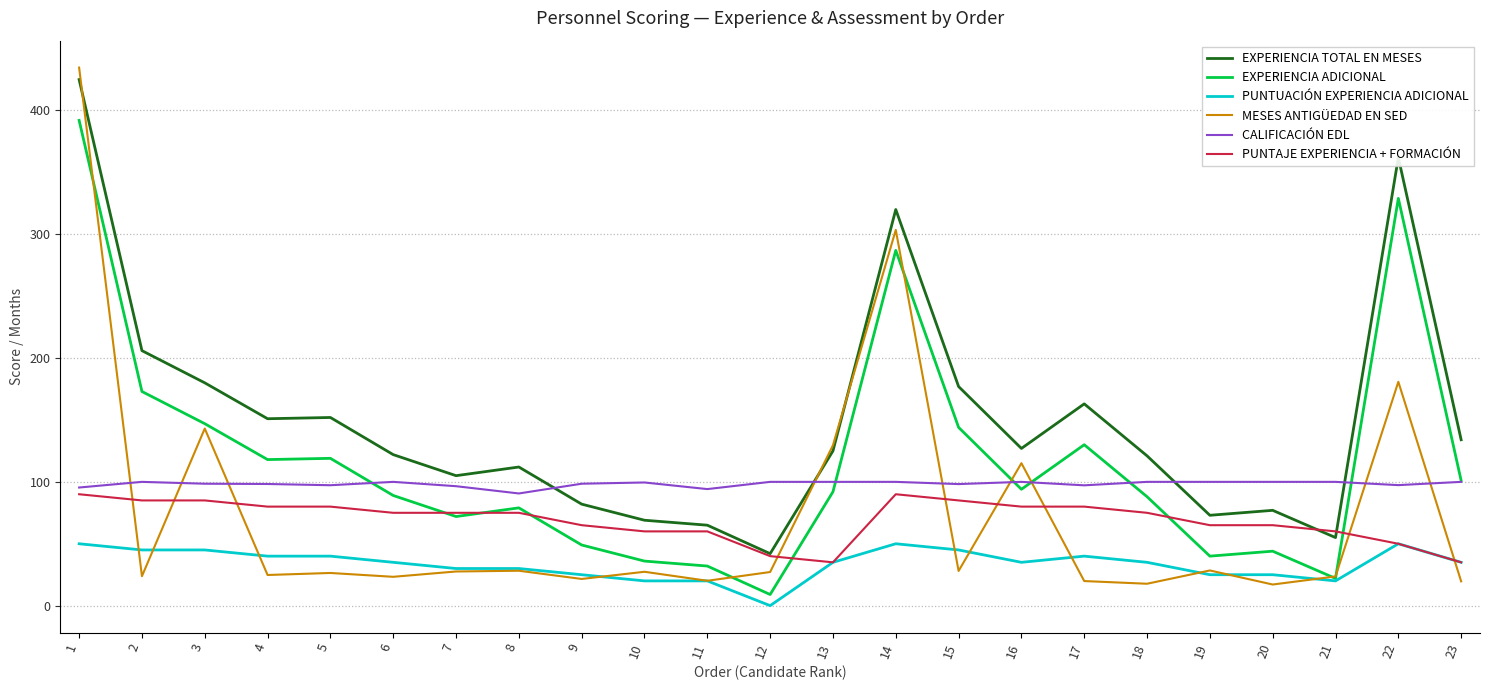

Which series has the largest range (max minus min)?

MESES ANTIGÜEDAD EN SED